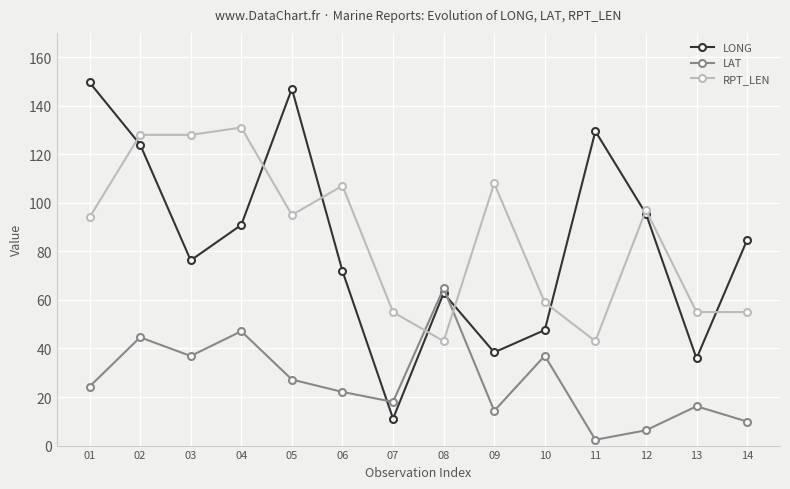

True or false: RPT_LEN has a value of 94.0 at 01.

True